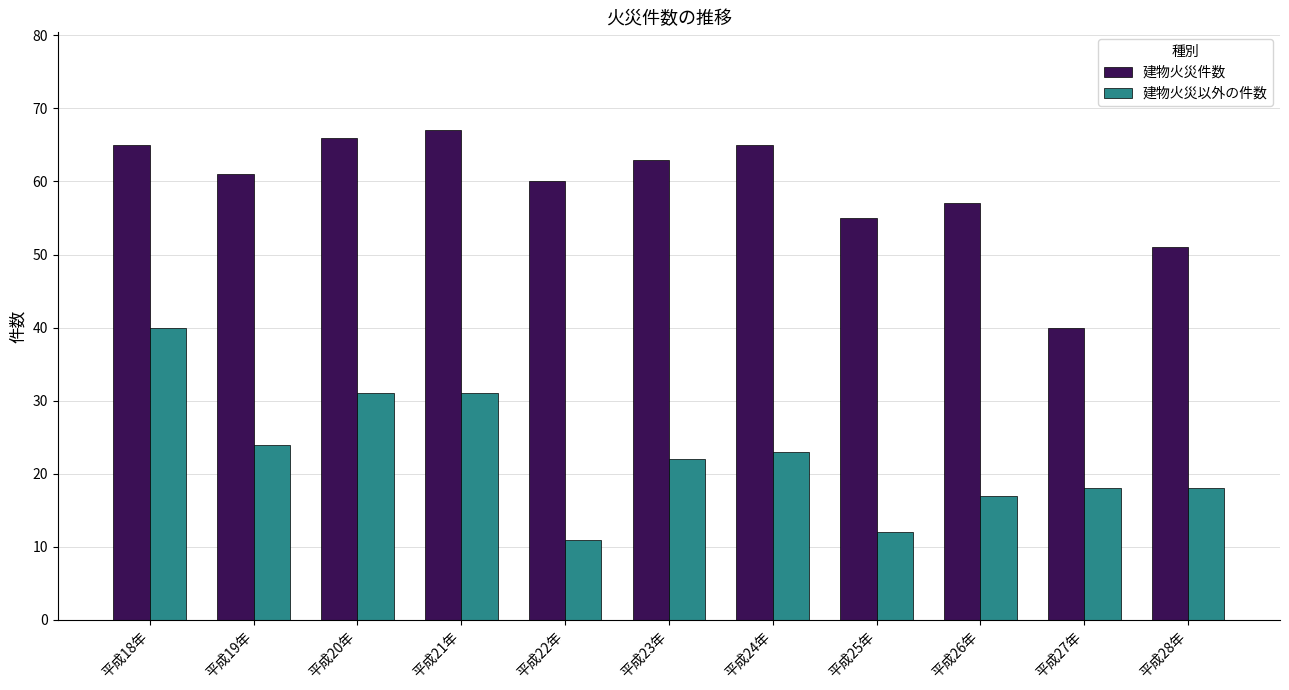

At 平成26年, list the series in order from largest to smallest.

建物火災件数, 建物火災以外の件数